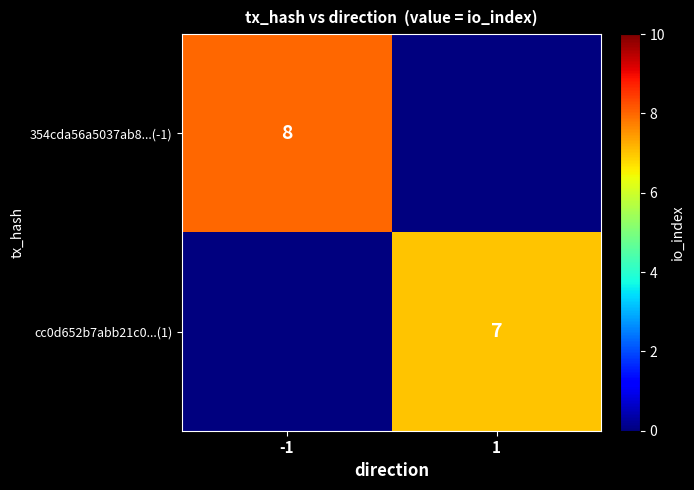

What is the total value across all series at 1?

7